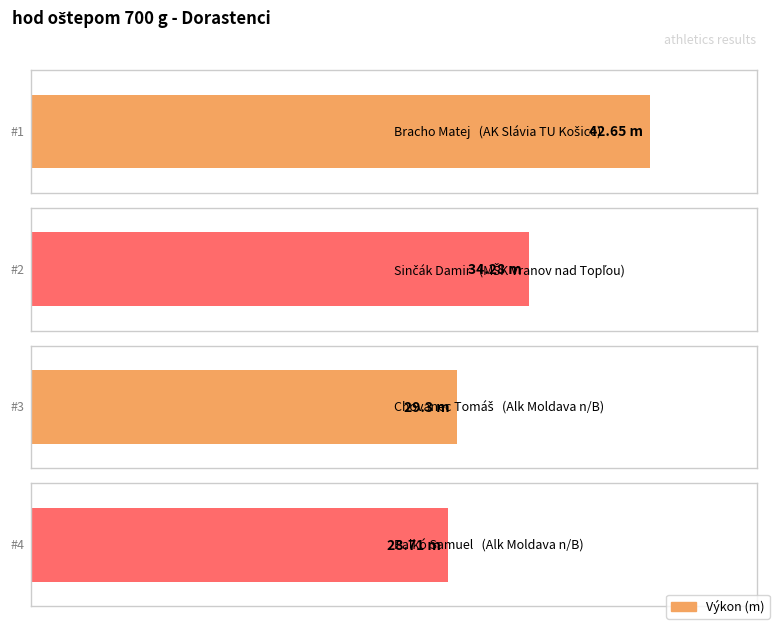

Reading right to left, list all the values displayed in this chart.

28.7	29.3	34.3	42.6